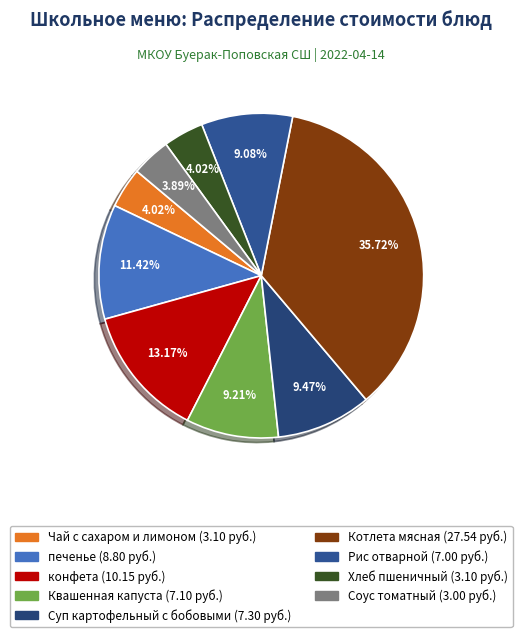

What is the ratio of the value at Соус томатный to the value at Чай с сахаром и лимоном?

1.0